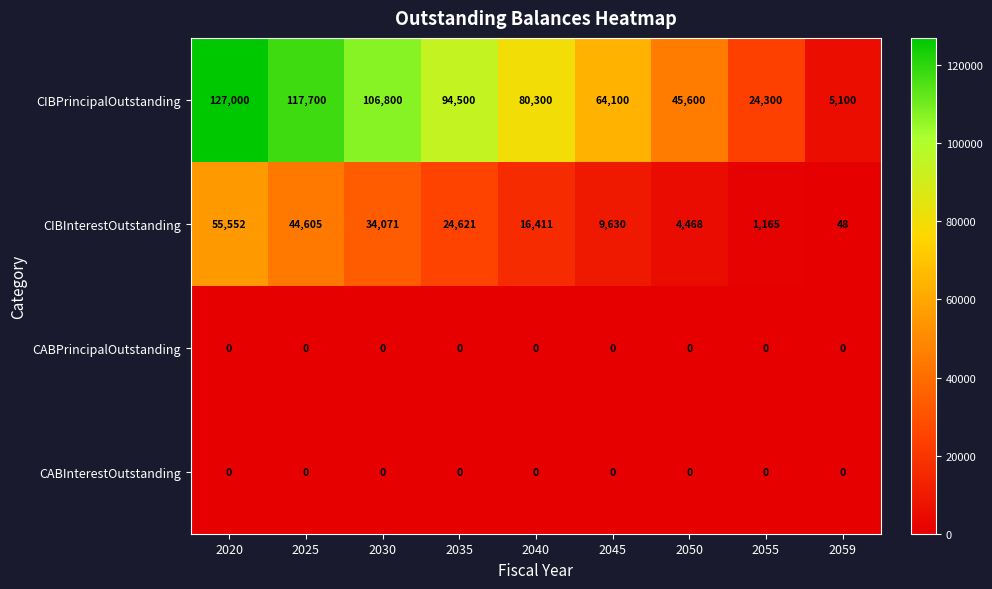

What is the spread (max minus min) of values at 2040?

80300